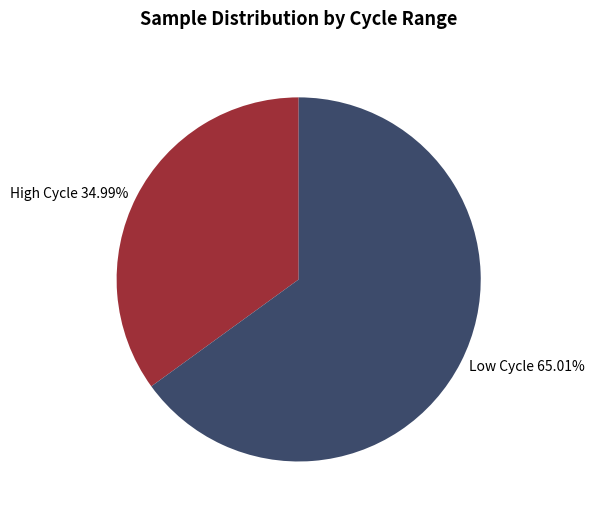

Between Low Cycle 65.01% and High Cycle 34.99%, which is larger?

Low Cycle 65.01%